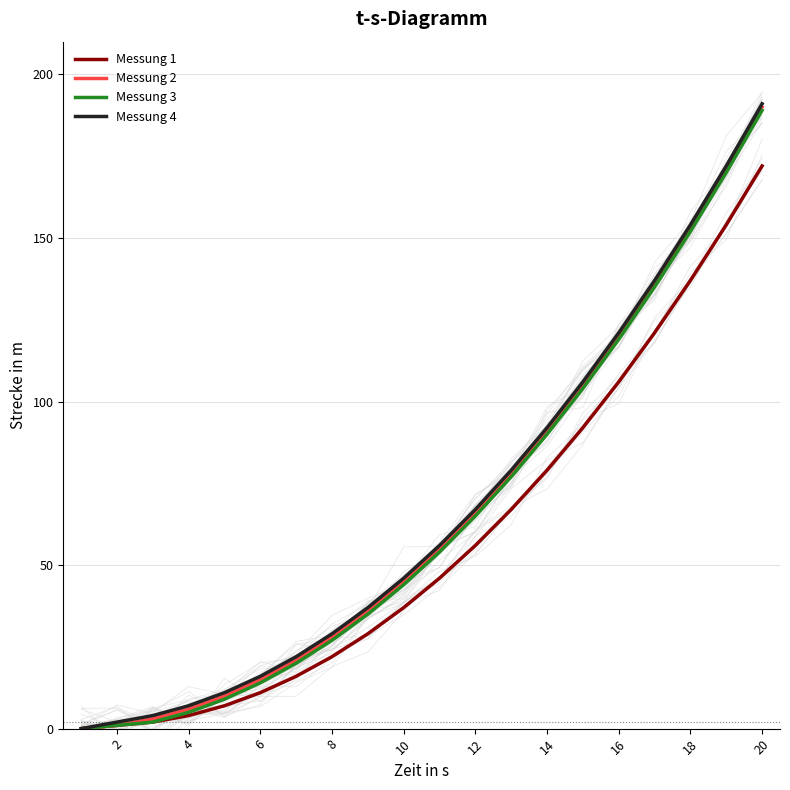

At how many categories does at least one series exceed 162?

2